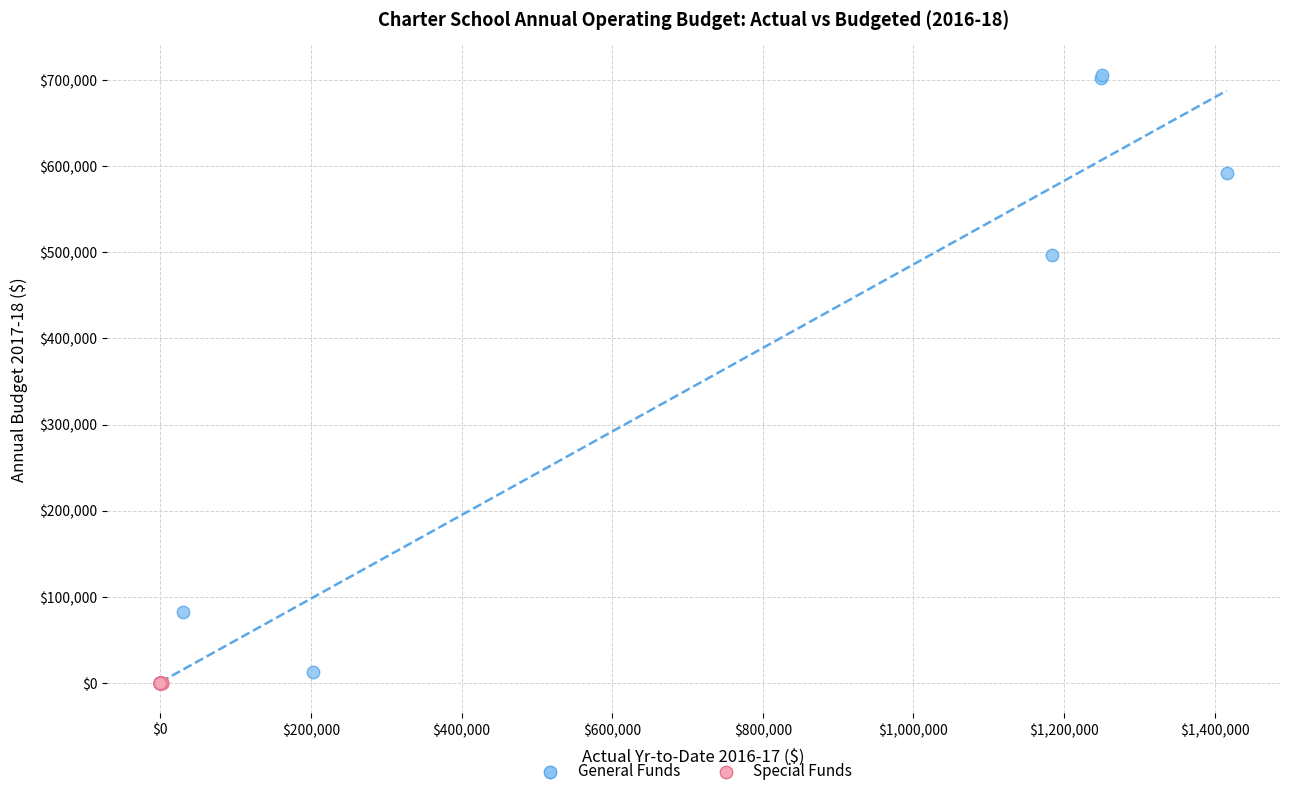

Which series reaches the maximum Y coordinate?

General Funds